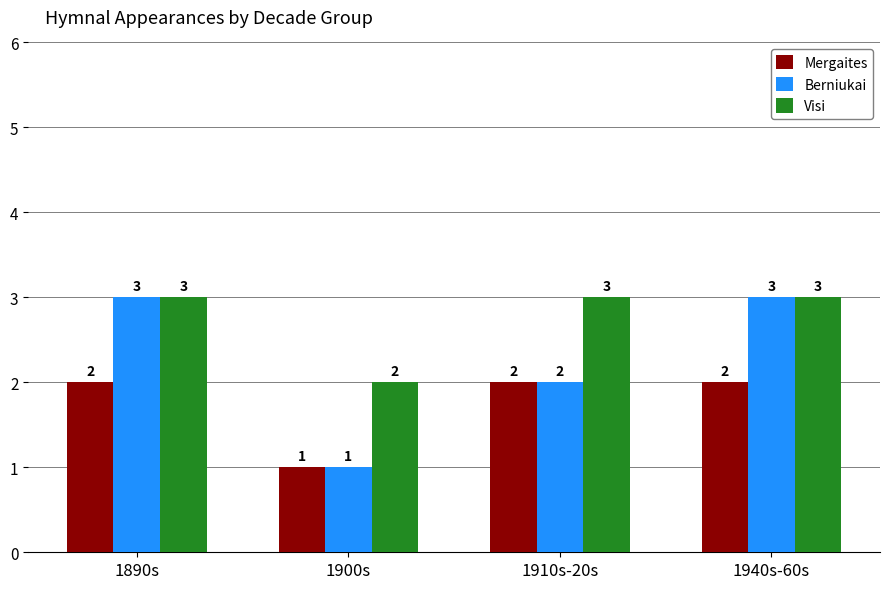

What is the difference between the maximum and minimum values in the Visi series?

1